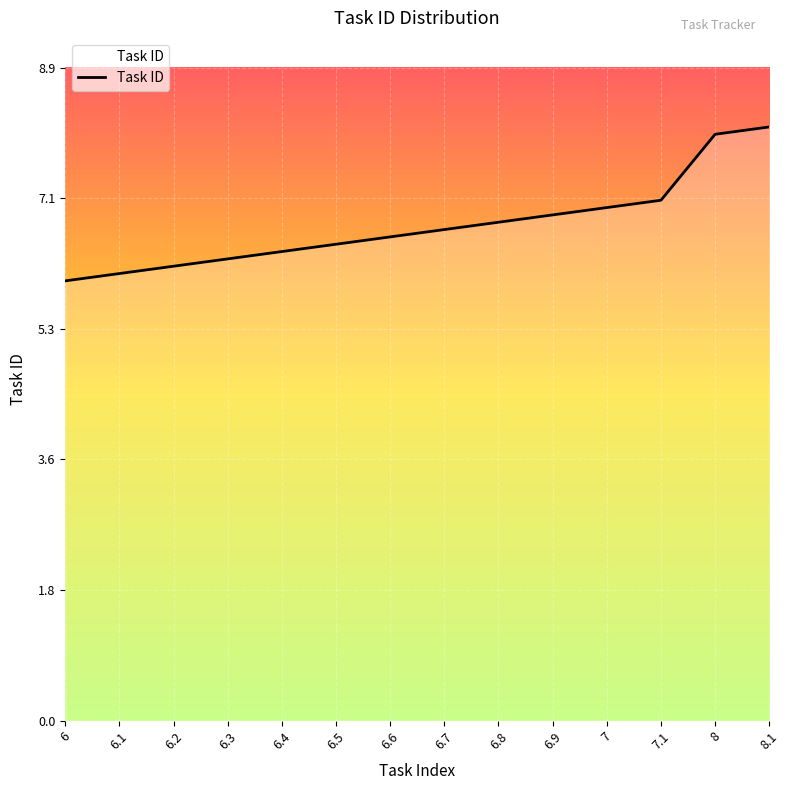

How many lines are shown in the chart?

1